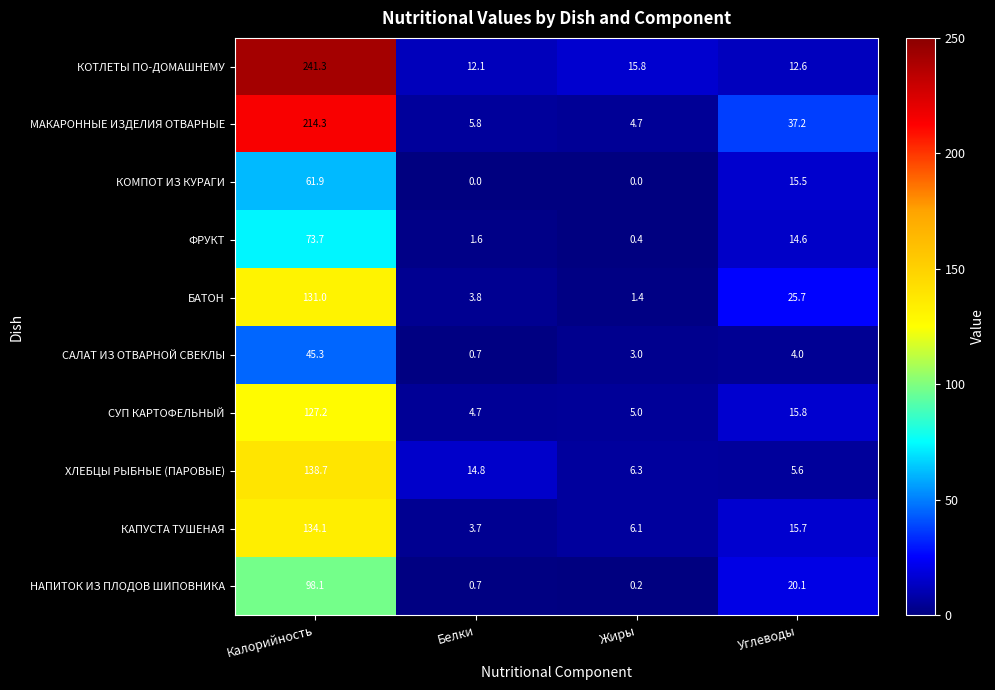

Which category has the lowest value in the КОТЛЕТЫ ПО-ДОМАШНЕМУ series?

Белки